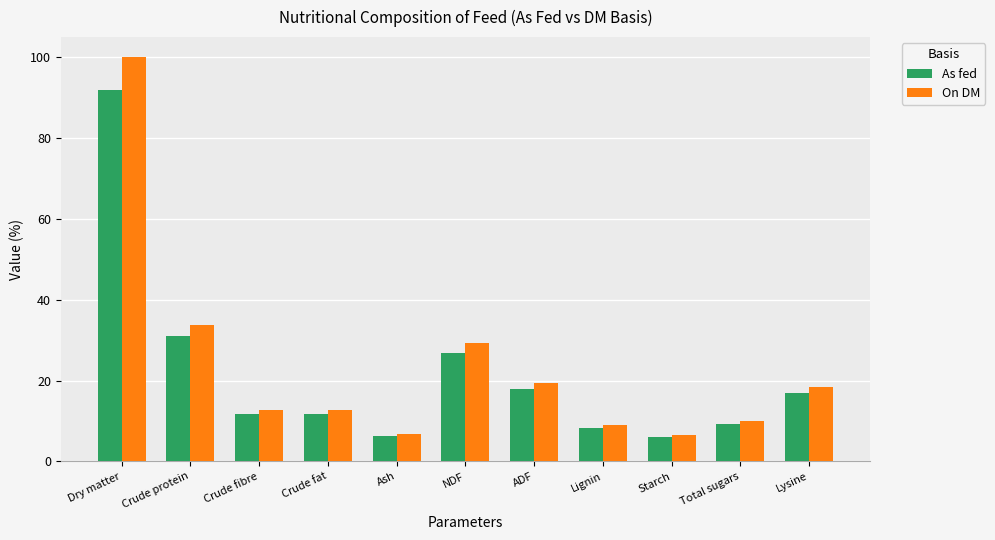

Read the As fed value at Lignin.

8.3